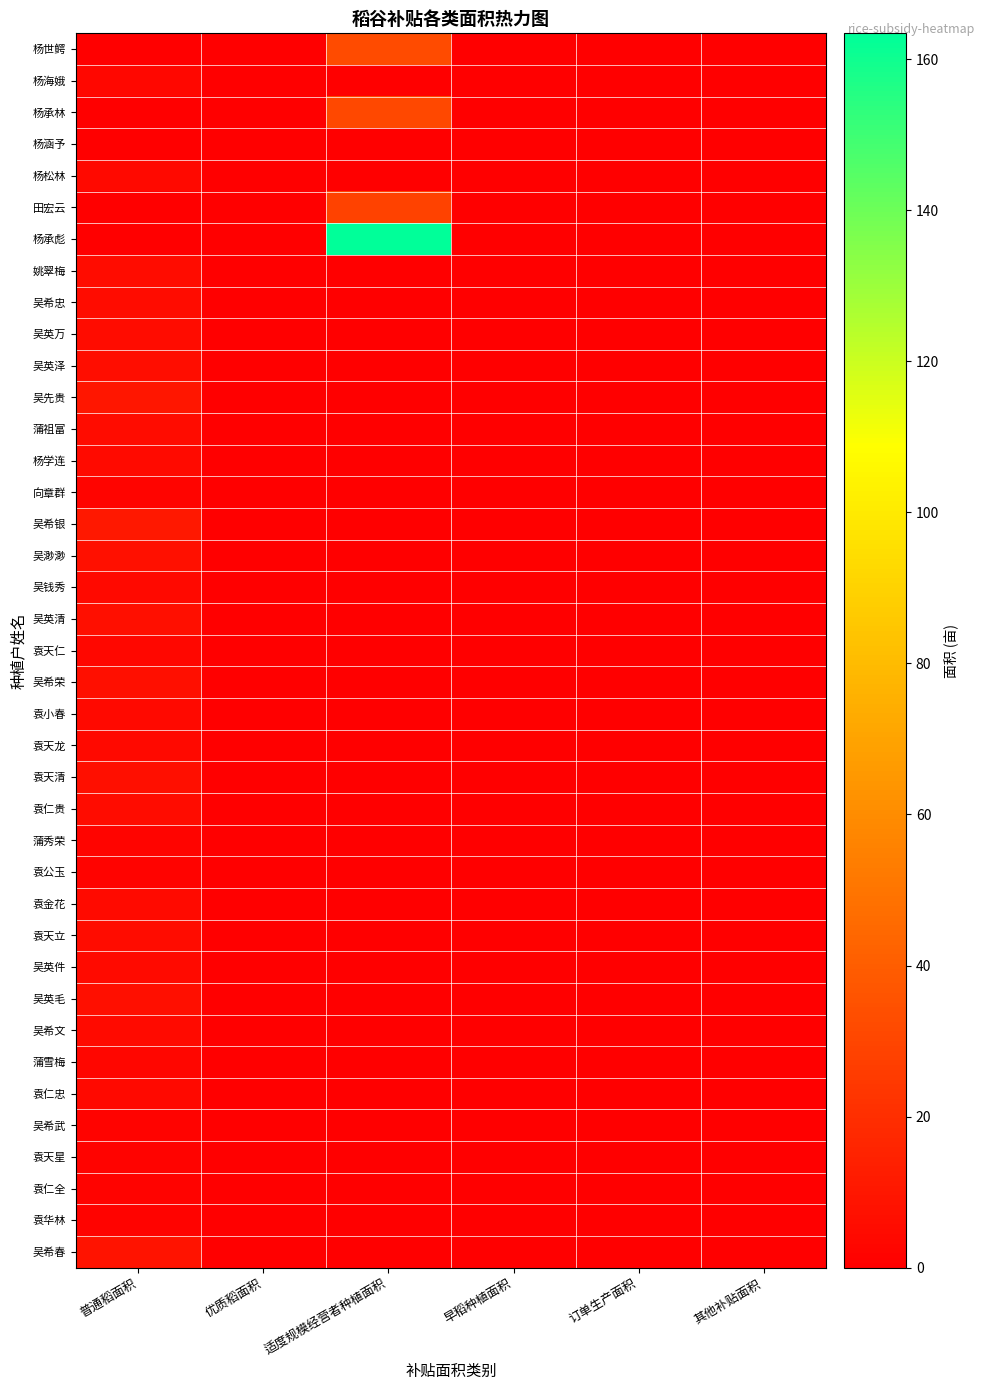

Count the number of categories in the chart.

6